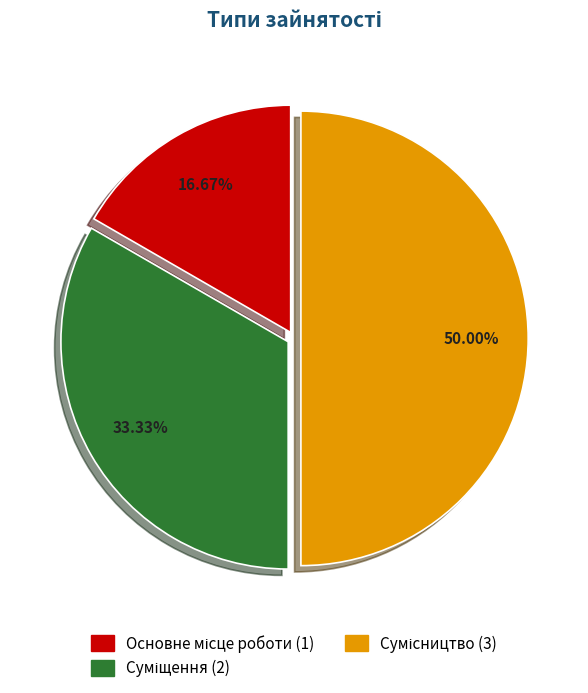

Count the number of slices in the pie.

3